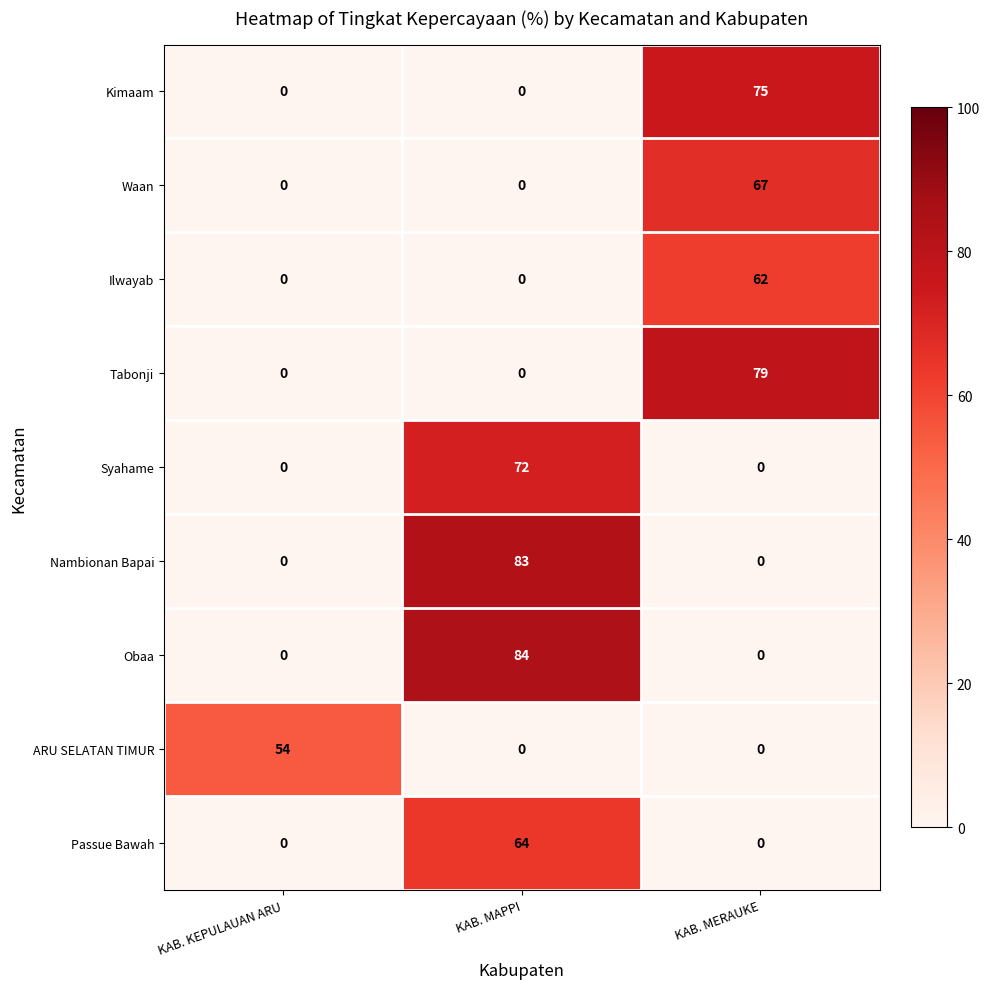

What is the approximate value of Kimaam at KAB. MERAUKE, to the nearest 5?

75